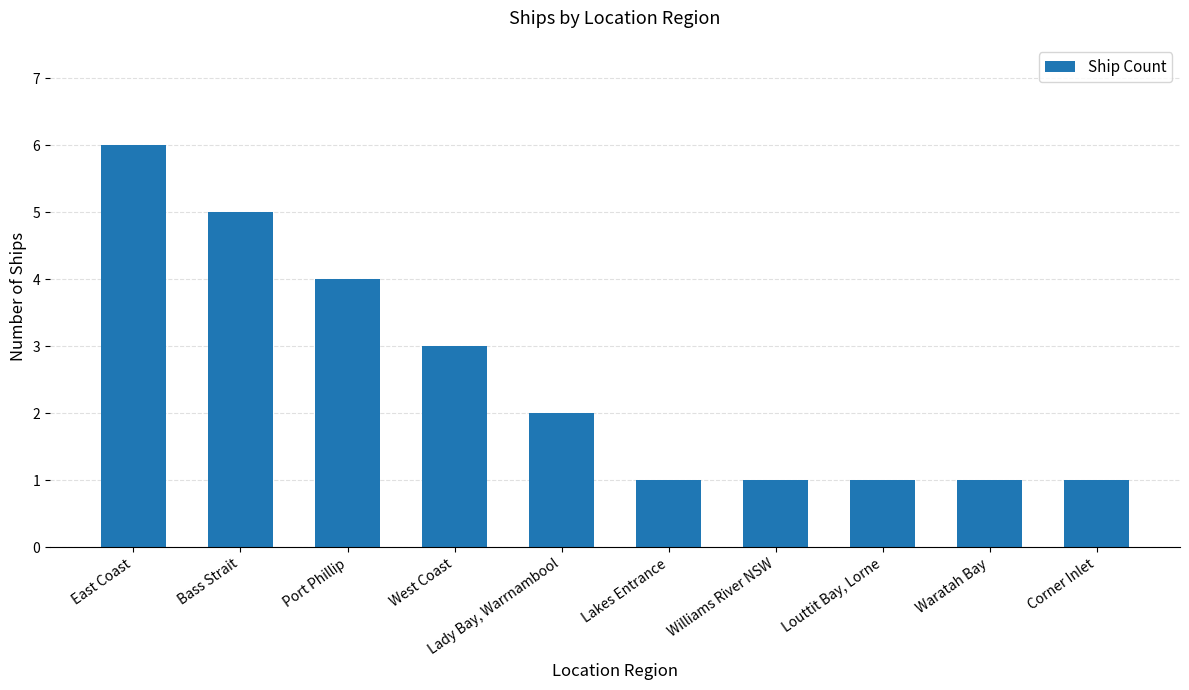

The chart shows a value of 5 at Bass Strait. True or false?

True